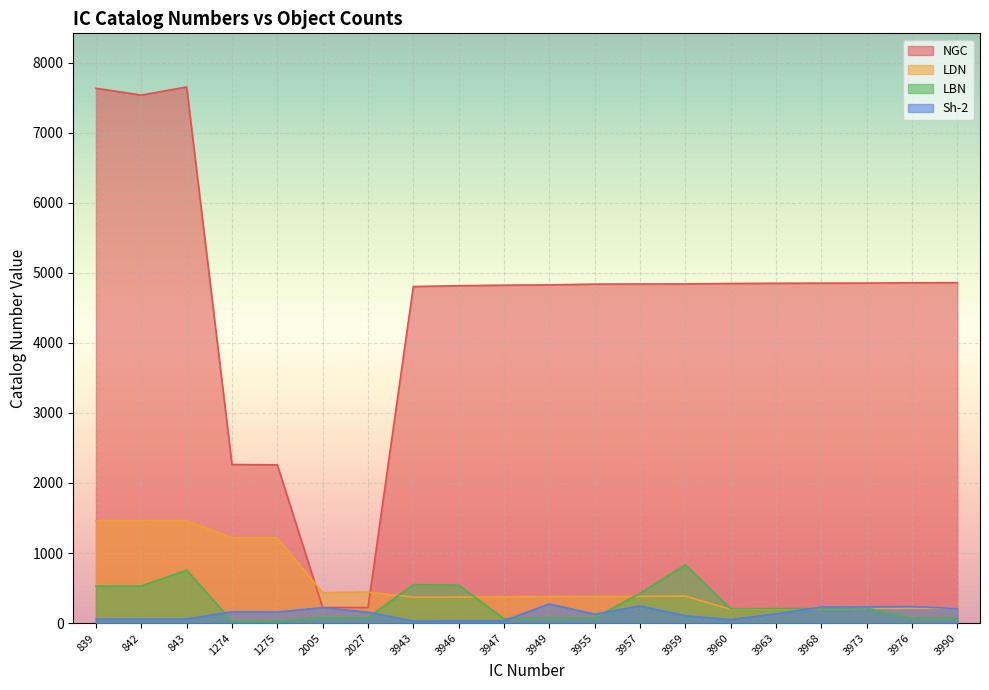

At which category is the sum across all series the highest?

843